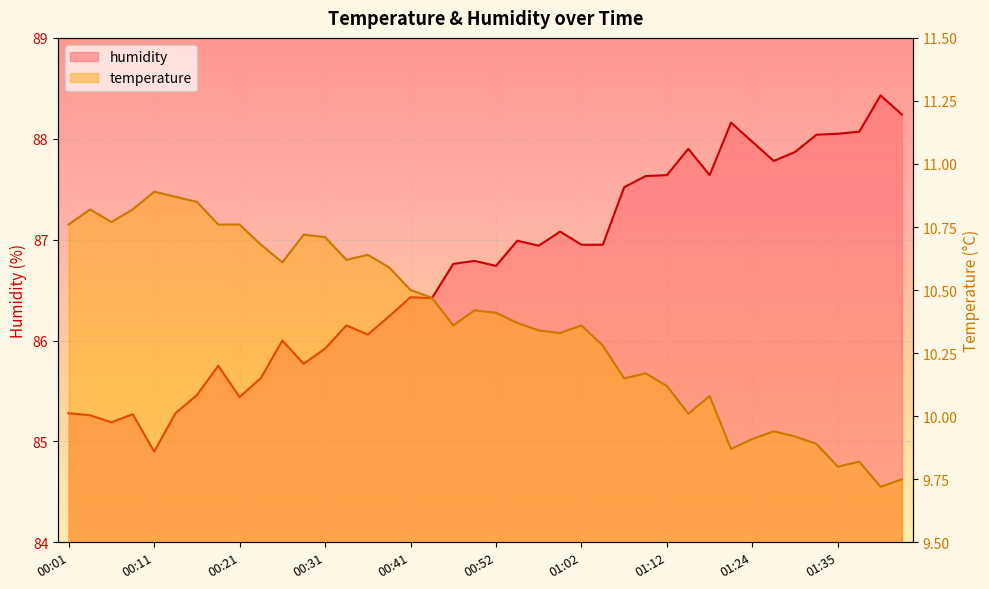

Where is the first local maximum for temperature?

00:04